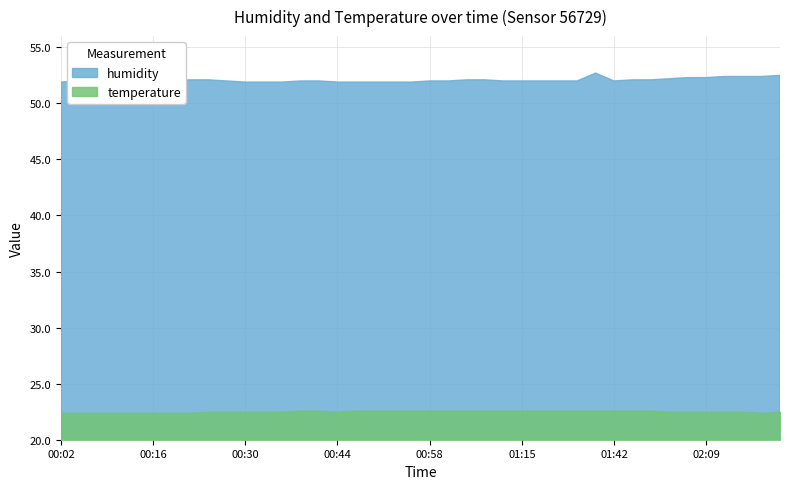

At which category does the chart reach its peak across all series?

01:39